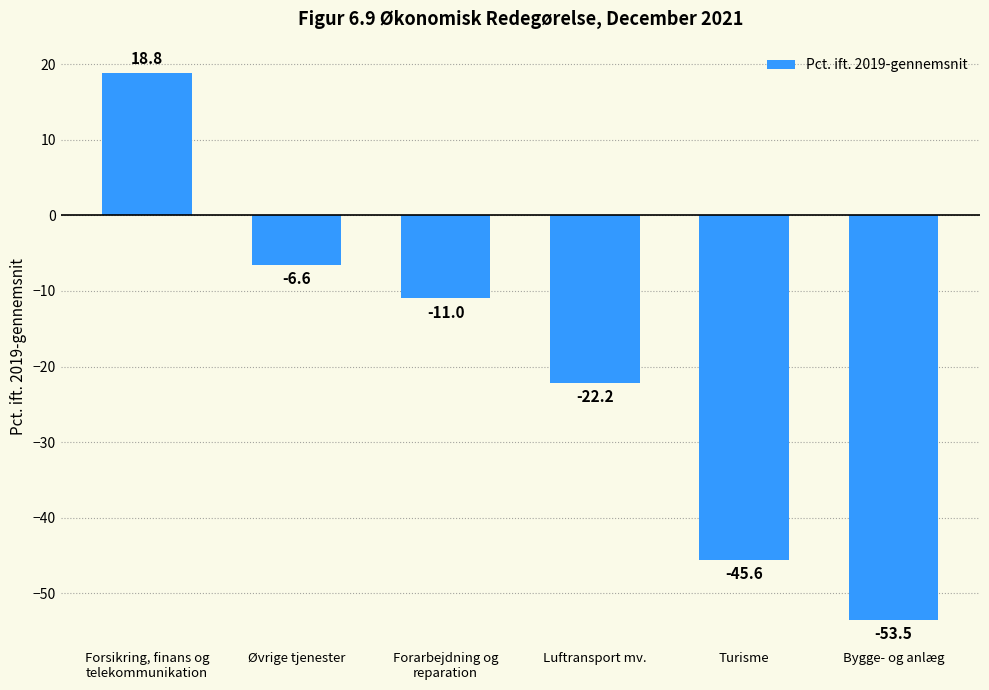

The chart shows a value of -18.1 at Forarbejdning og
reparation. True or false?

False